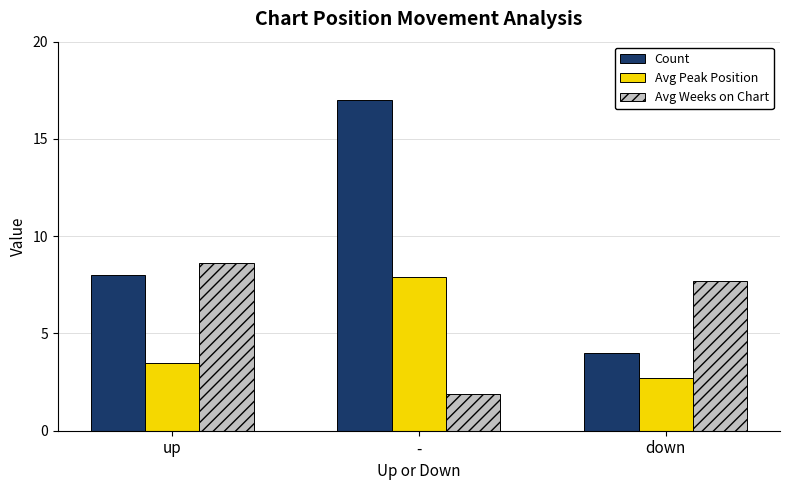

How many bars are there in each group?

3